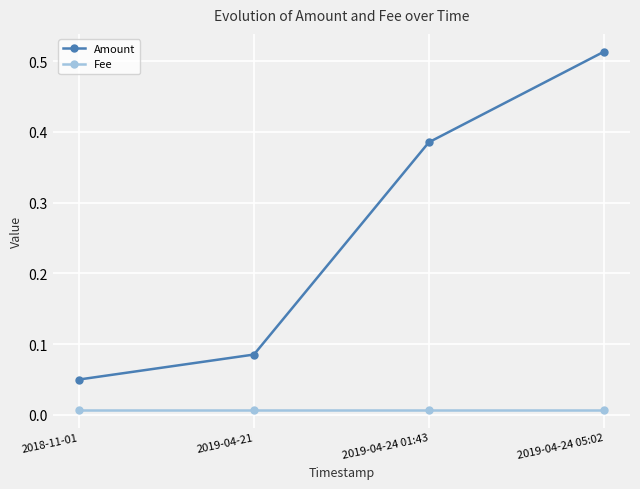

What are all the series names shown in the legend?

Amount, Fee